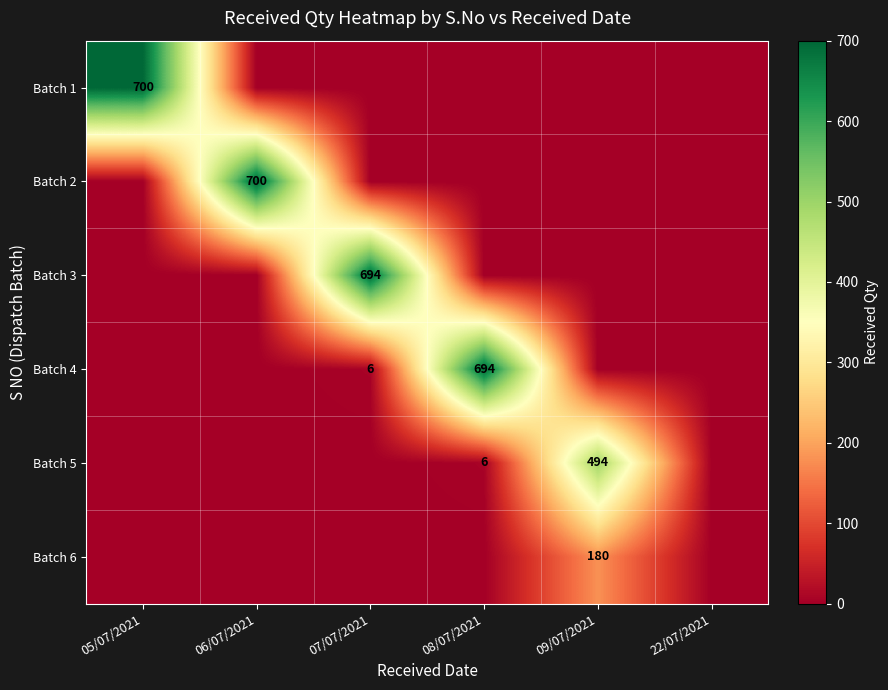

Is it true that Batch 4 equals 8 at 07/07/2021?

False